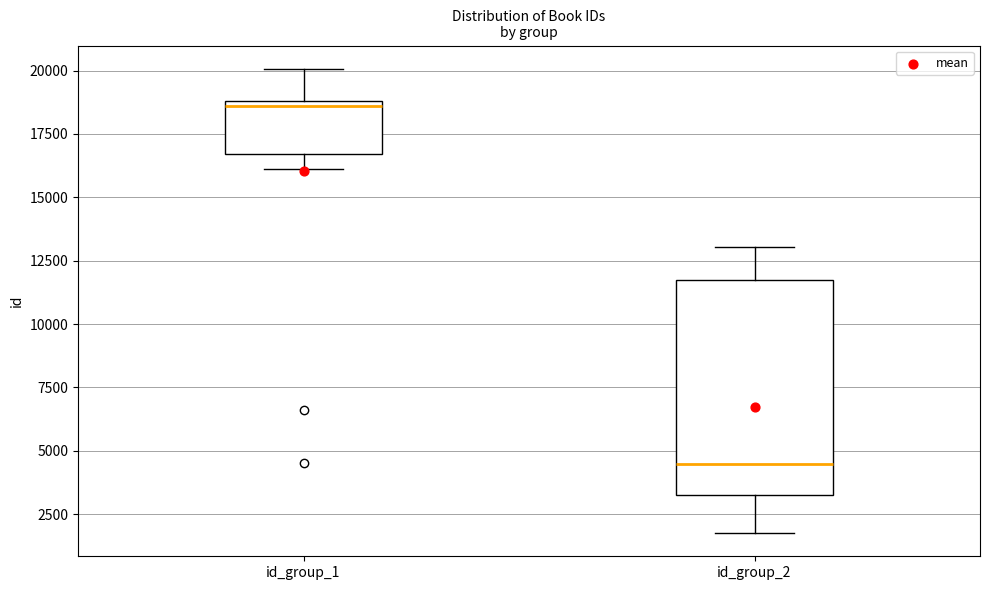

Where is the upper edge of the box for id_group_1 on the y-axis? The values are not printed on the chart, so give them approximately, as read against the axis.

19000